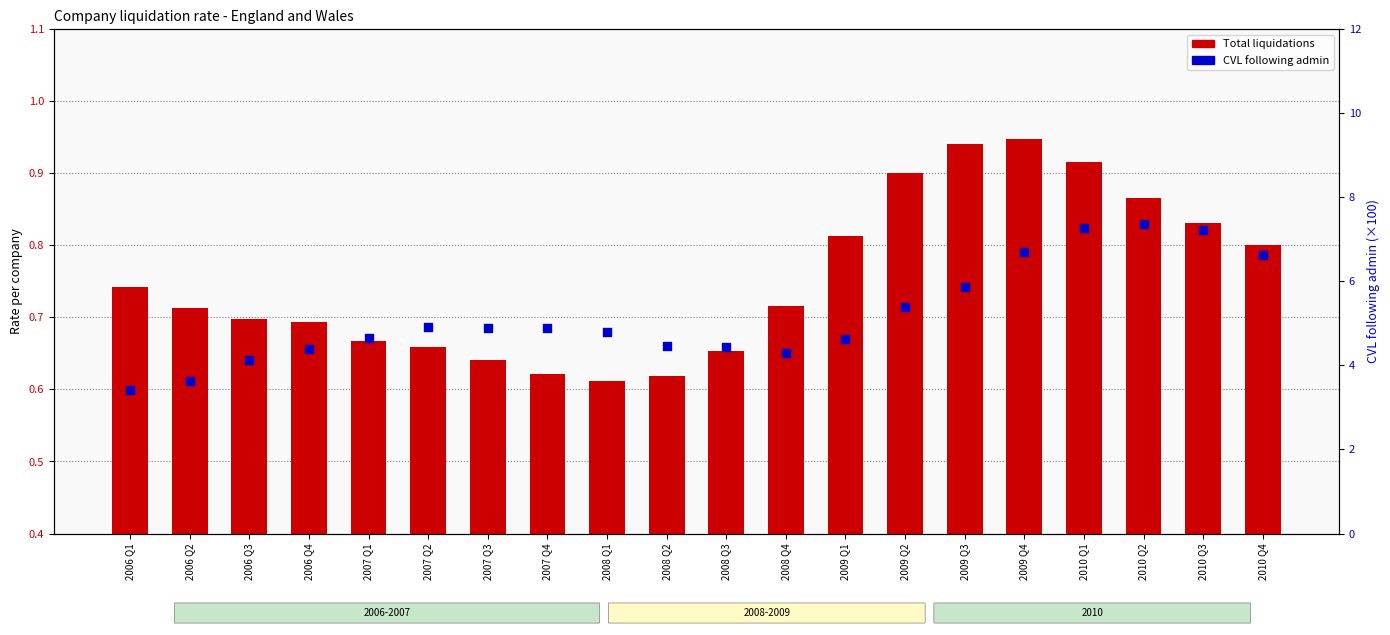

Which series reaches the maximum Y coordinate?

CVL following admin (%×100)